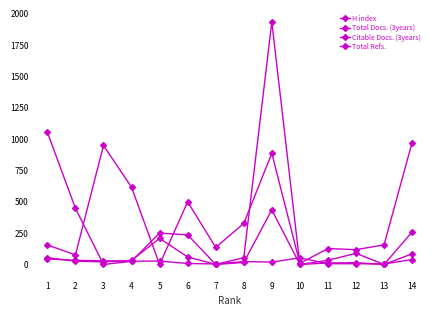

Reading left to right, what are all the values shown in this chart?

H index: 44	33	29	26	27	8	4	23	19	53	6	6	4	39
Total Docs. (3years): 54	26	21	33	208	60	0	16	436	0	12	14	0	85
Citable Docs. (3years): 156	76	950	616	0	500	136	327	887	9	127	118	156	972
Total Refs.: 1055	448	0	25	251	236	0	54	1935	0	33	89	0	259